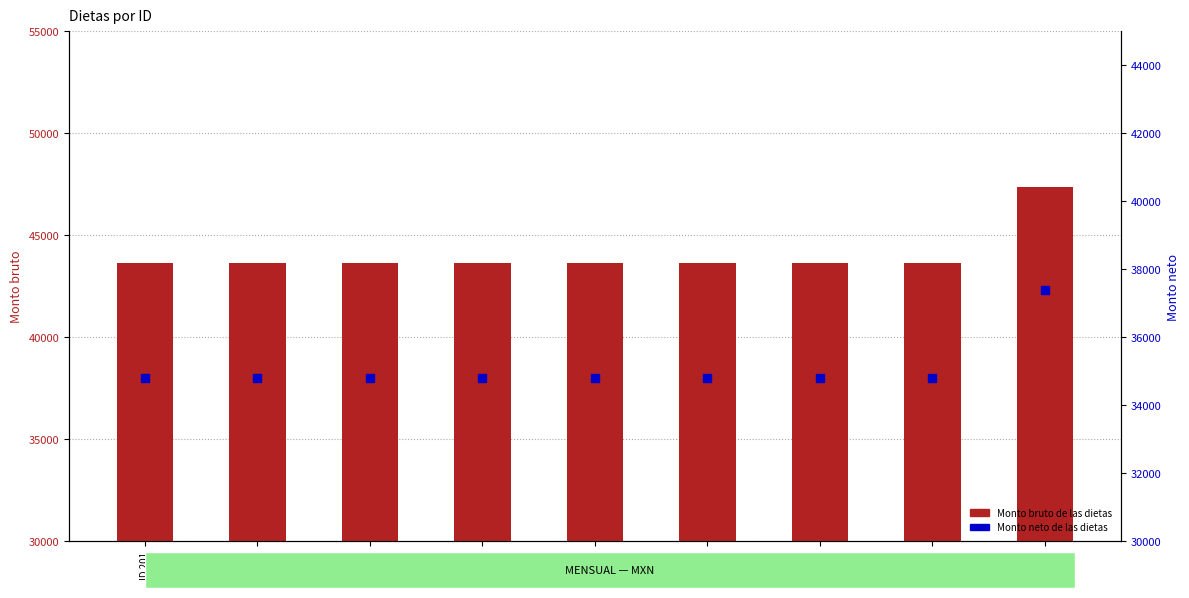

At how many categories does at least one series exceed 35615?

9